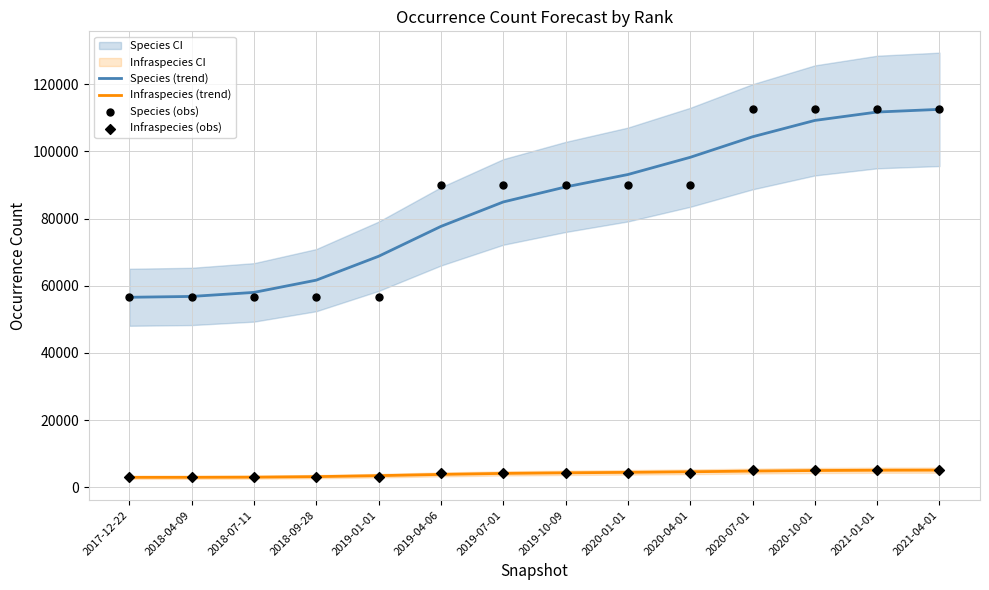

What is the total value across all series at 2019-01-01?

131805.3